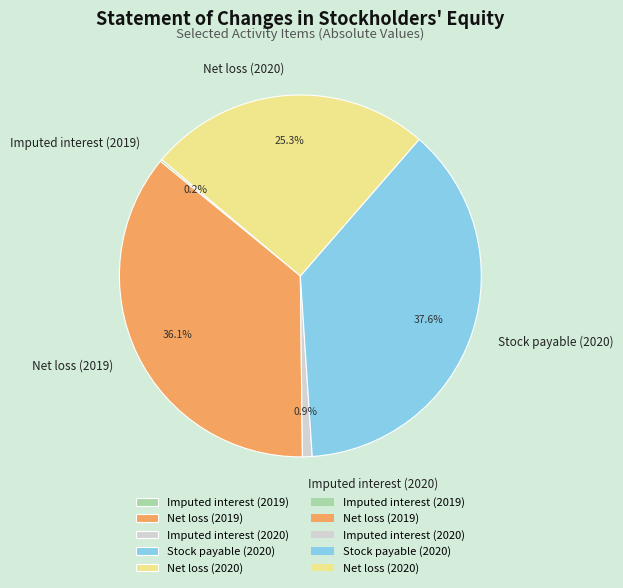

To the nearest percent, what percentage of the pie is Stock payable (2020)?

38%